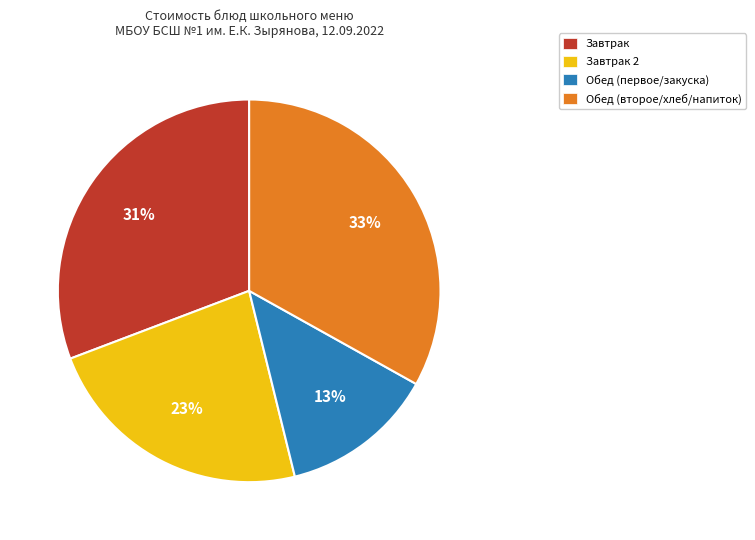

Rank the categories by value from highest to lowest.

Обед (второе/хлеб/напиток), Завтрак, Завтрак 2, Обед (первое/закуска)